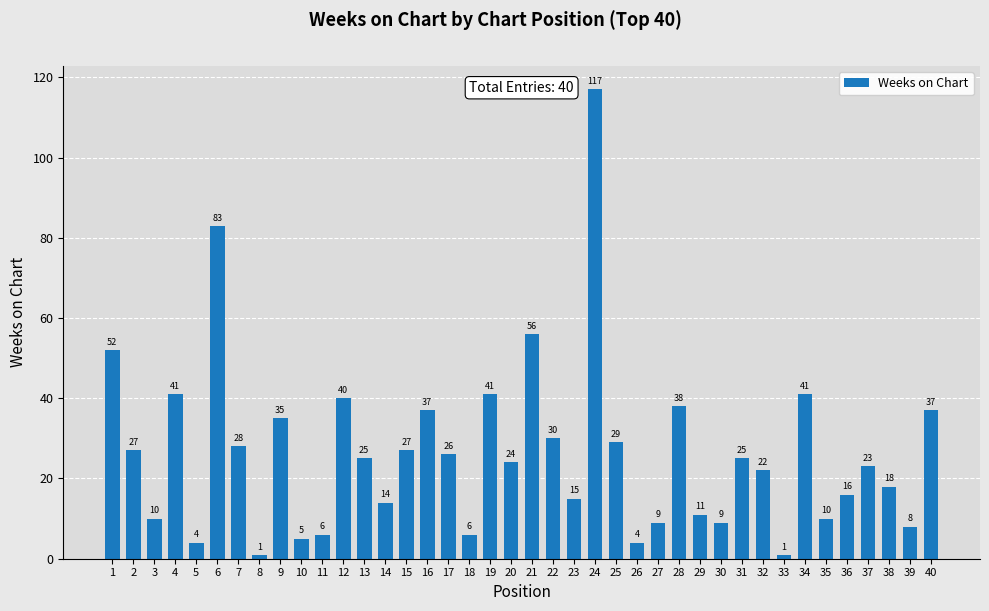

Which category has the highest value across all series?

24